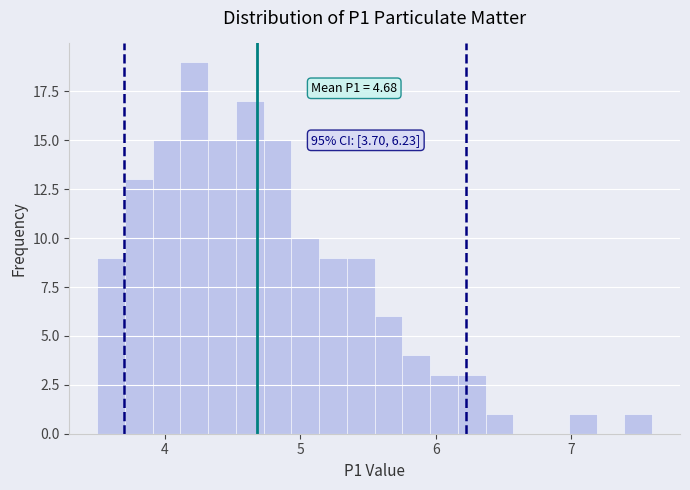

Around what value on the x-axis is the tallest bar? Give the approximate position of its centre, as read against the axis.

4.2